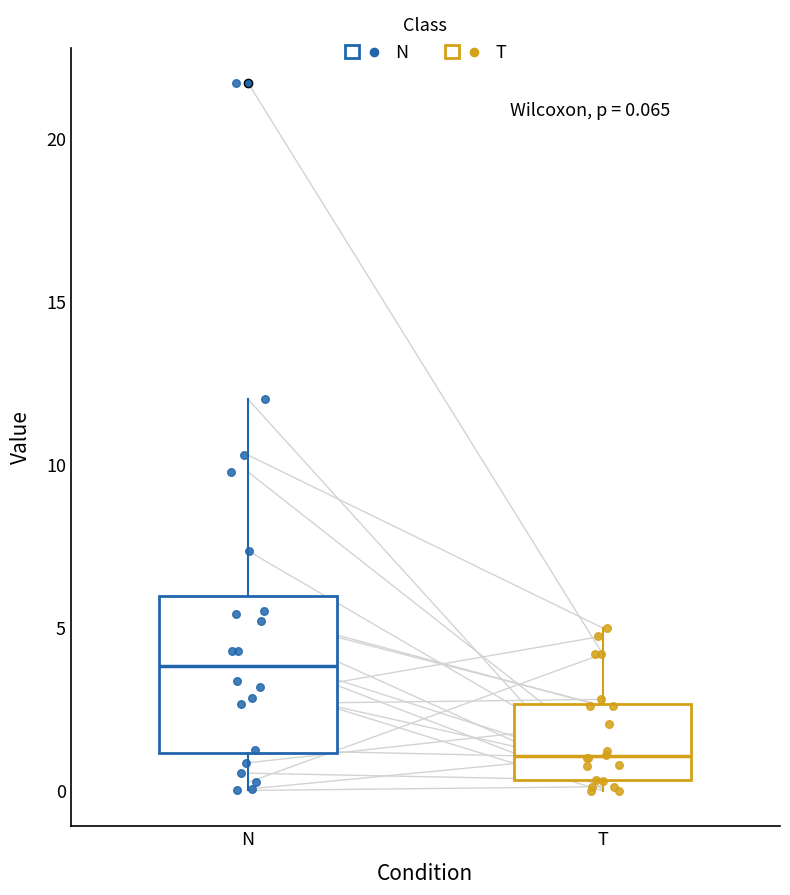

Which box's median line is the lowest?

T